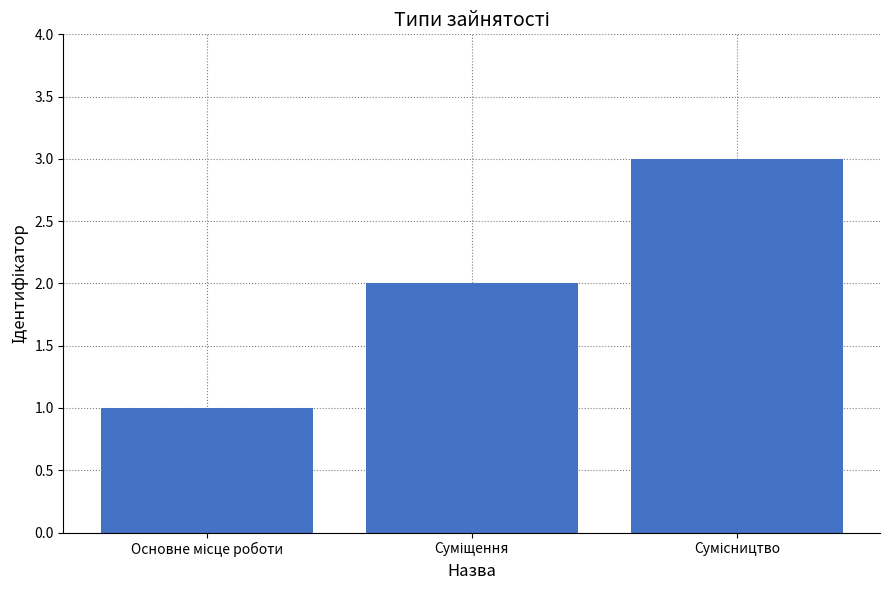

How many bars are there in total?

3